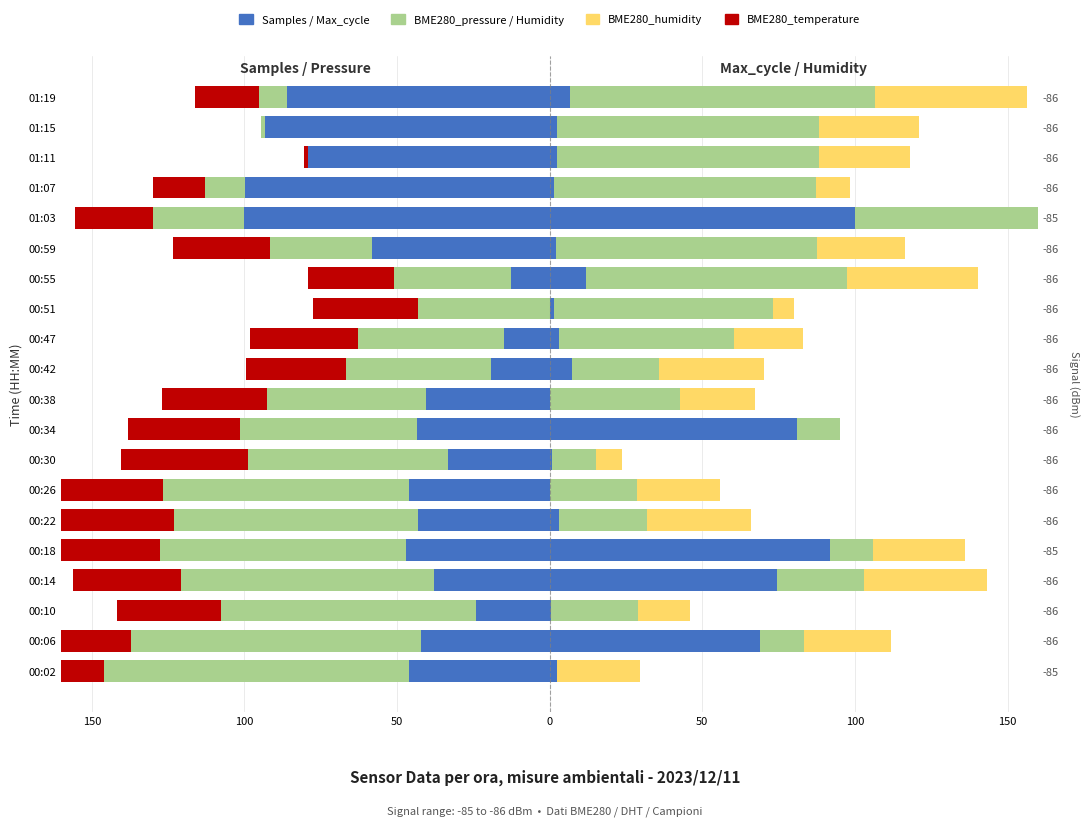

Is the value of Samples at 00:10 greater than the value of BME280_temperature at 01:15?

No